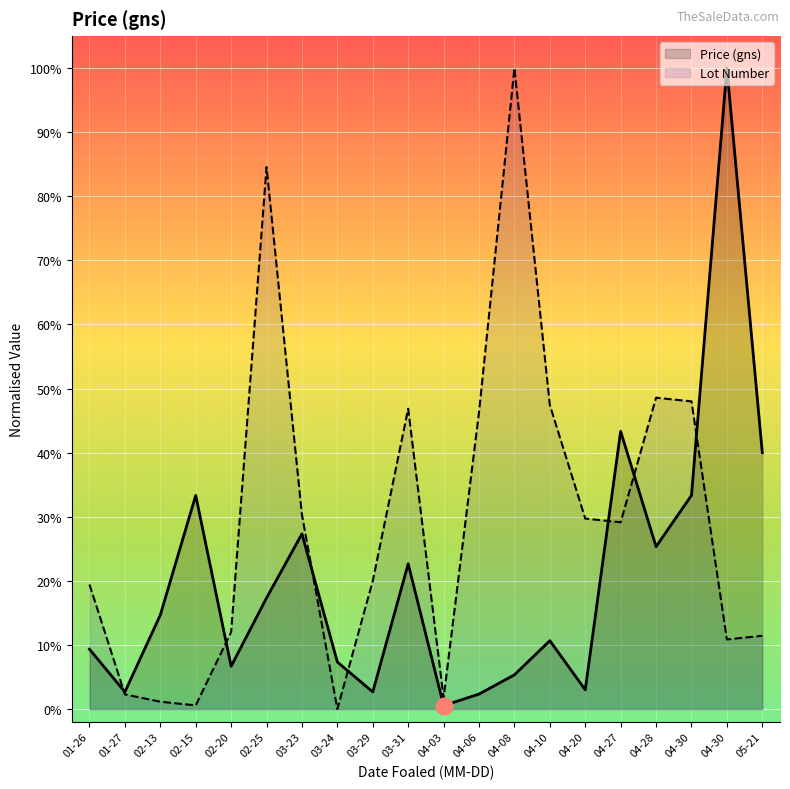

At which category does the chart reach its peak across all series?

04-30